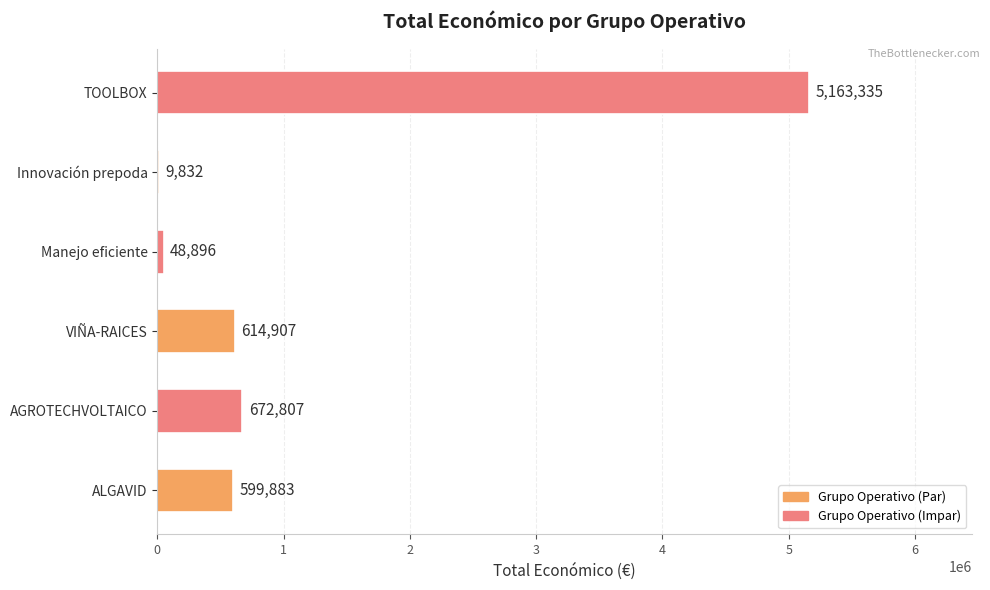

What is the greatest value displayed?

5163335